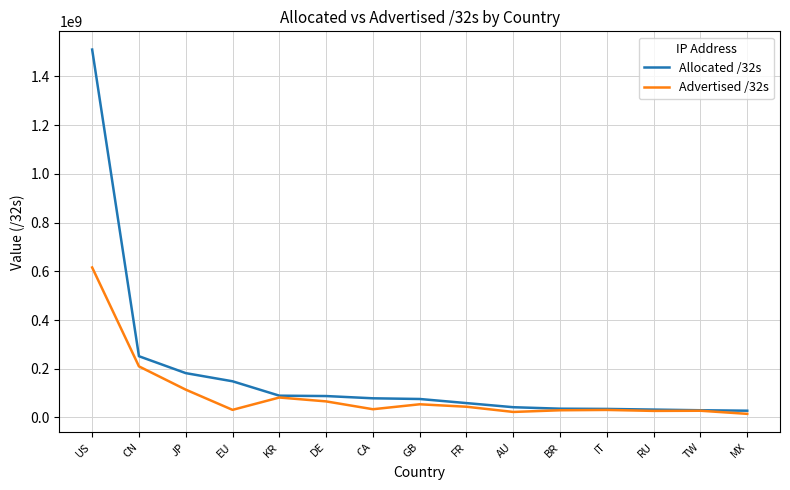

What is the spread (max minus min) of values at CN?

41719808